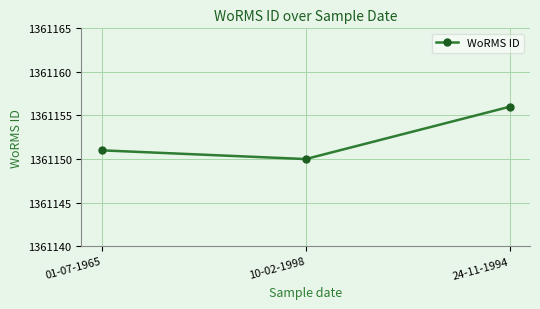

Is this an area chart (filled region under the line)?

No